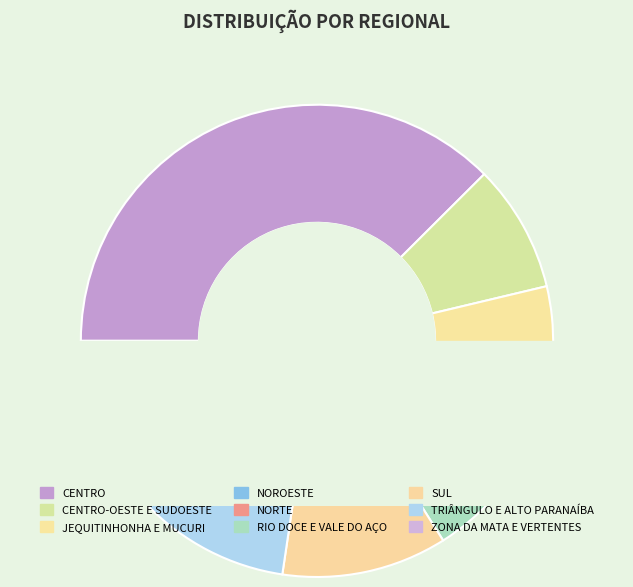

Is there a majority slice in this chart?

No